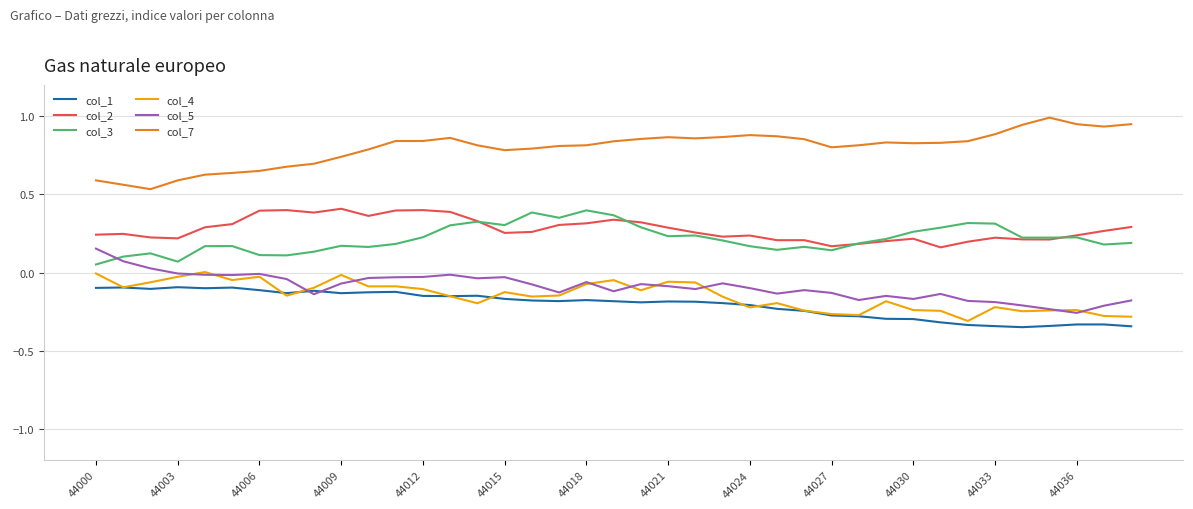

Which series has the largest total across all categories?

col_7